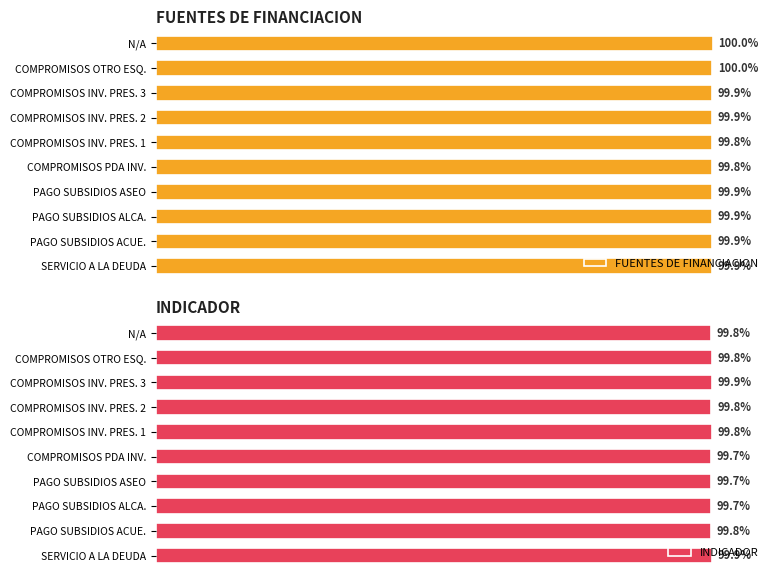

Reading left to right, what are all the values shown in this chart?

FUENTES DE FINANCIACION: 99.9	99.9	99.9	99.9	99.8	99.8	99.9	99.9	100.0	100.0
INDICADOR: 99.9	99.8	99.7	99.7	99.7	99.8	99.8	99.9	99.8	99.8